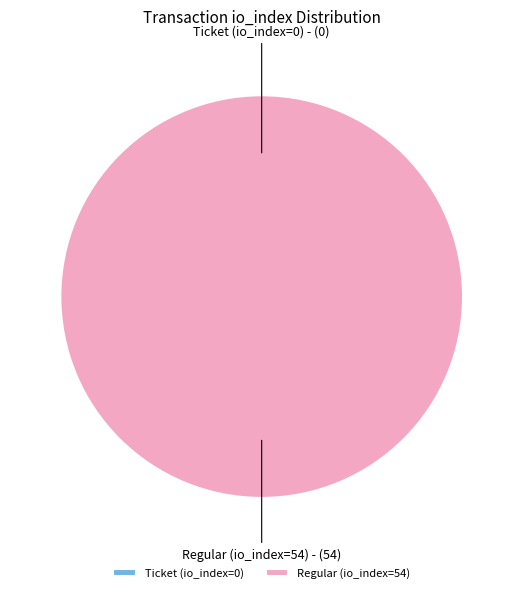

Which has a higher value, Regular (io_index=54) or Ticket (io_index=0)?

Regular (io_index=54)